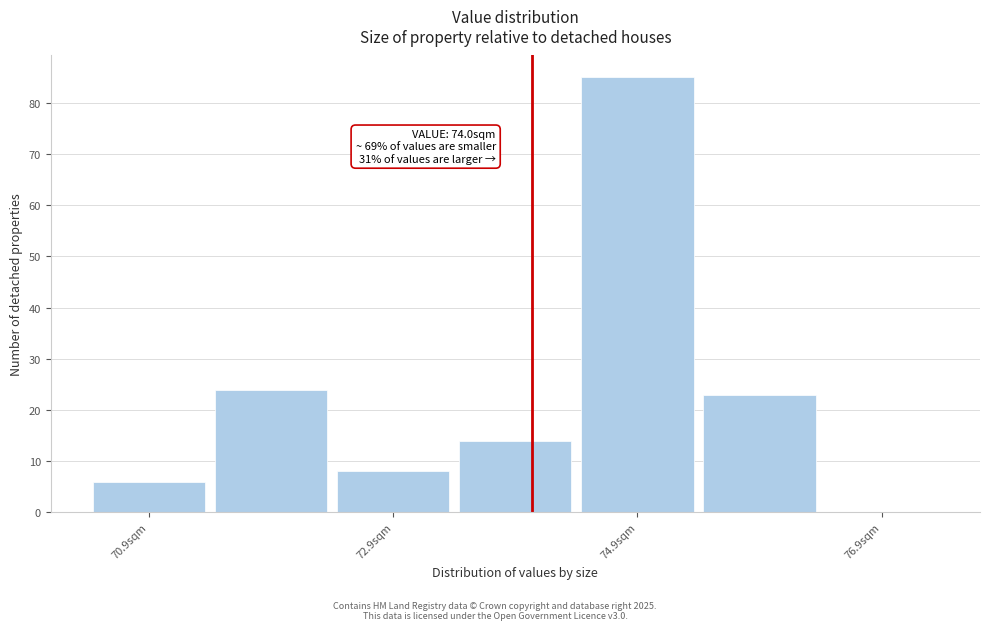

Which range on the x-axis has the tallest bar?

74.36 to 75.36